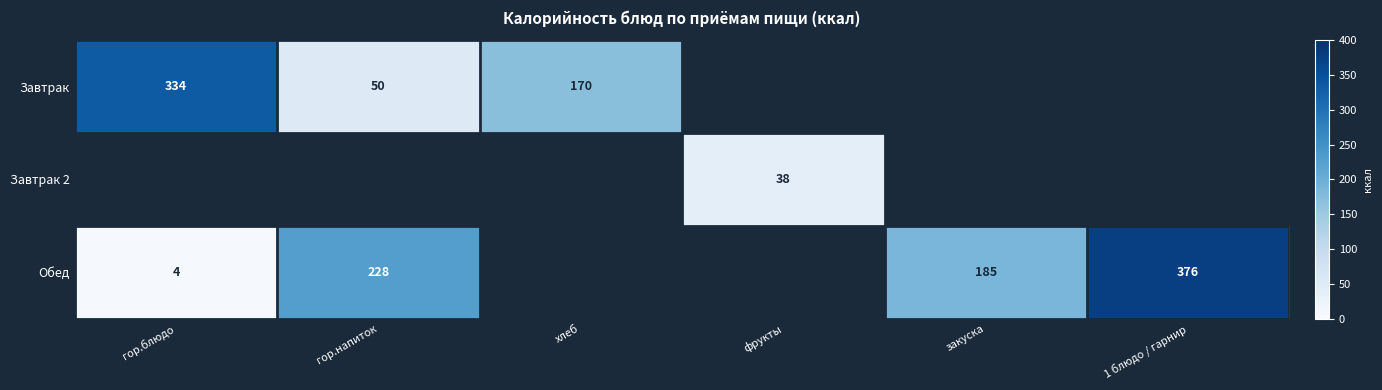

The Завтрак series shows 35 at гор.напиток. True or false?

False